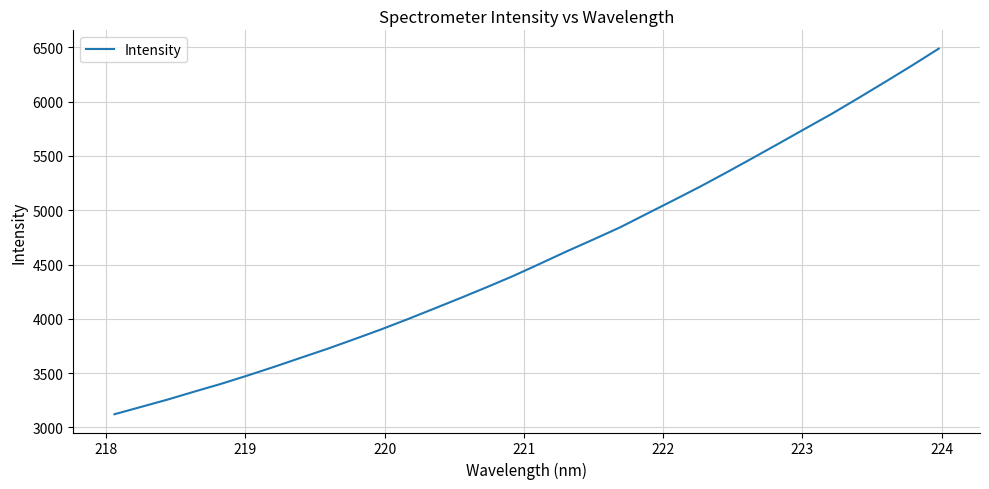

How many lines are shown in the chart?

1